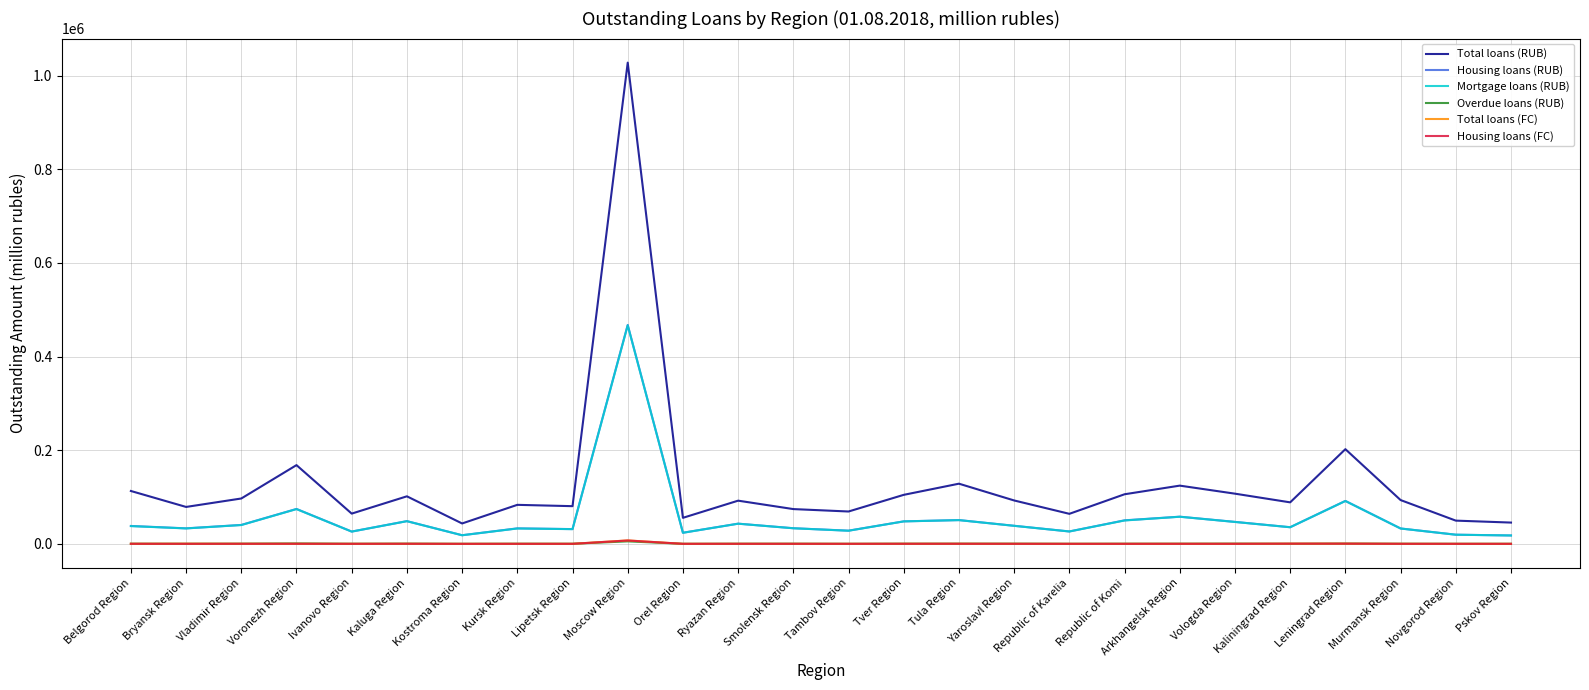

How many lines are shown in the chart?

6